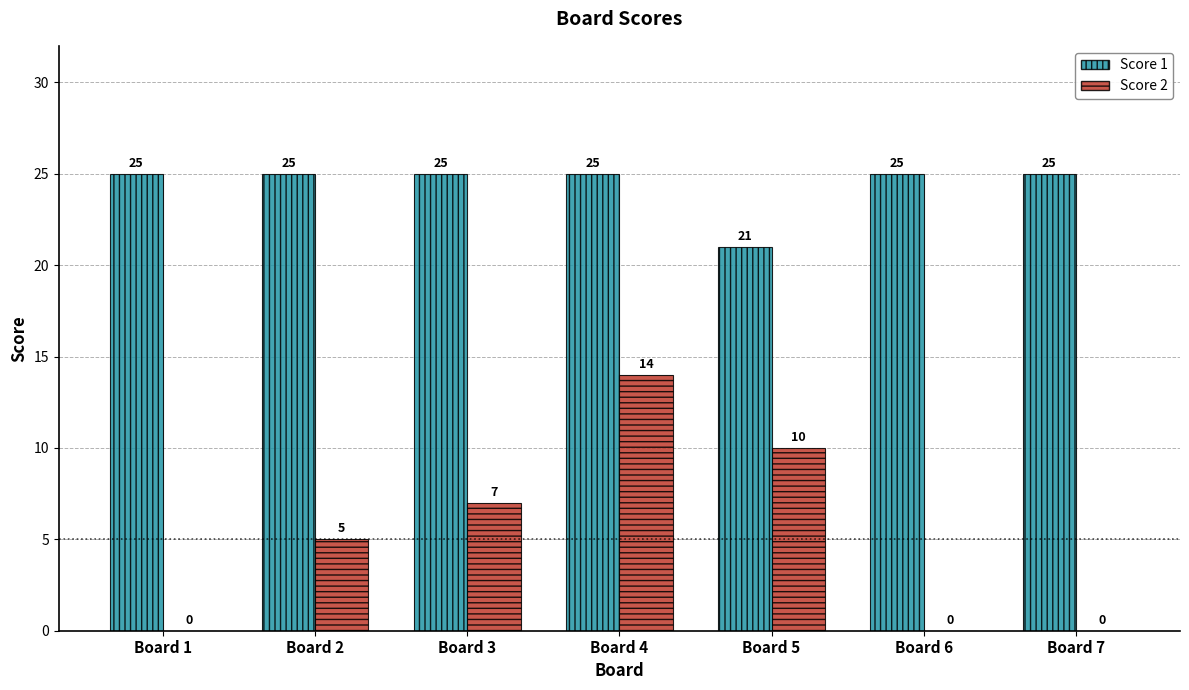

Are the bars grouped side by side (vs. stacked)?

Yes